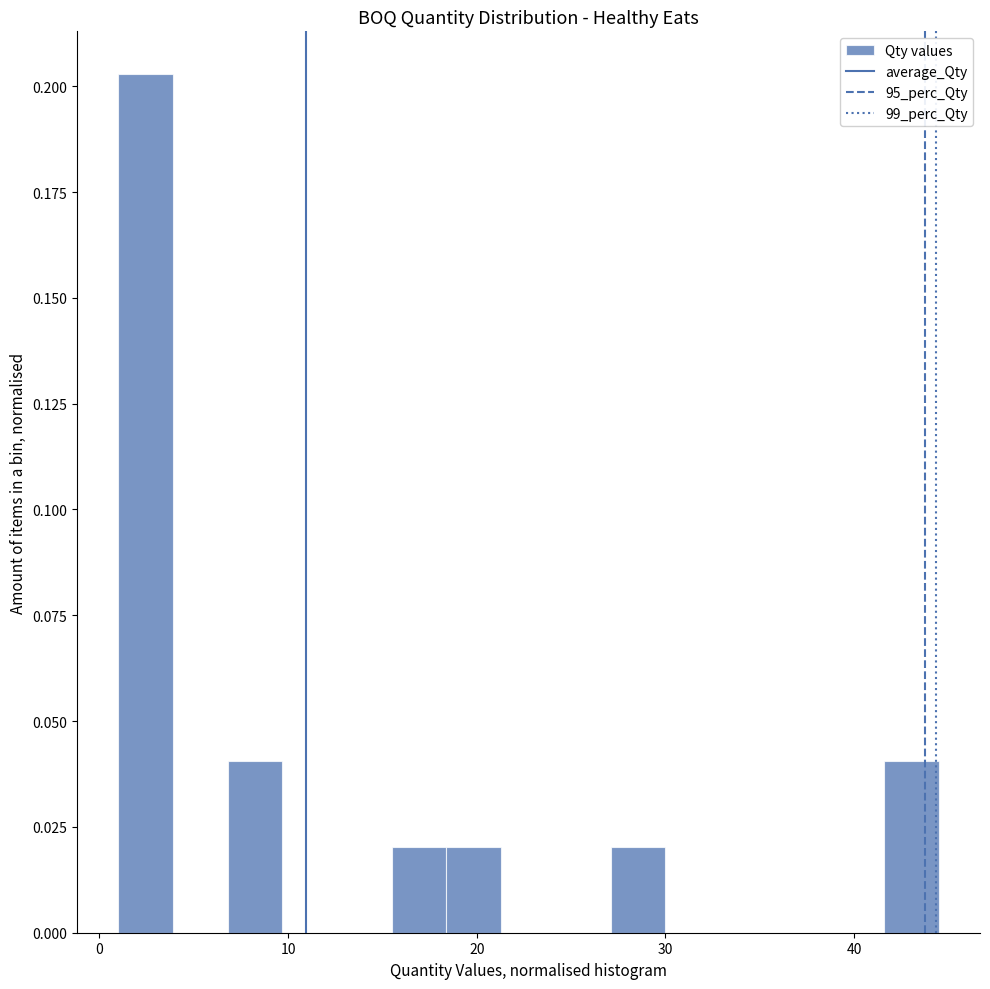

Read against the x-axis, roughly where is the centre of the tallest bar?

2